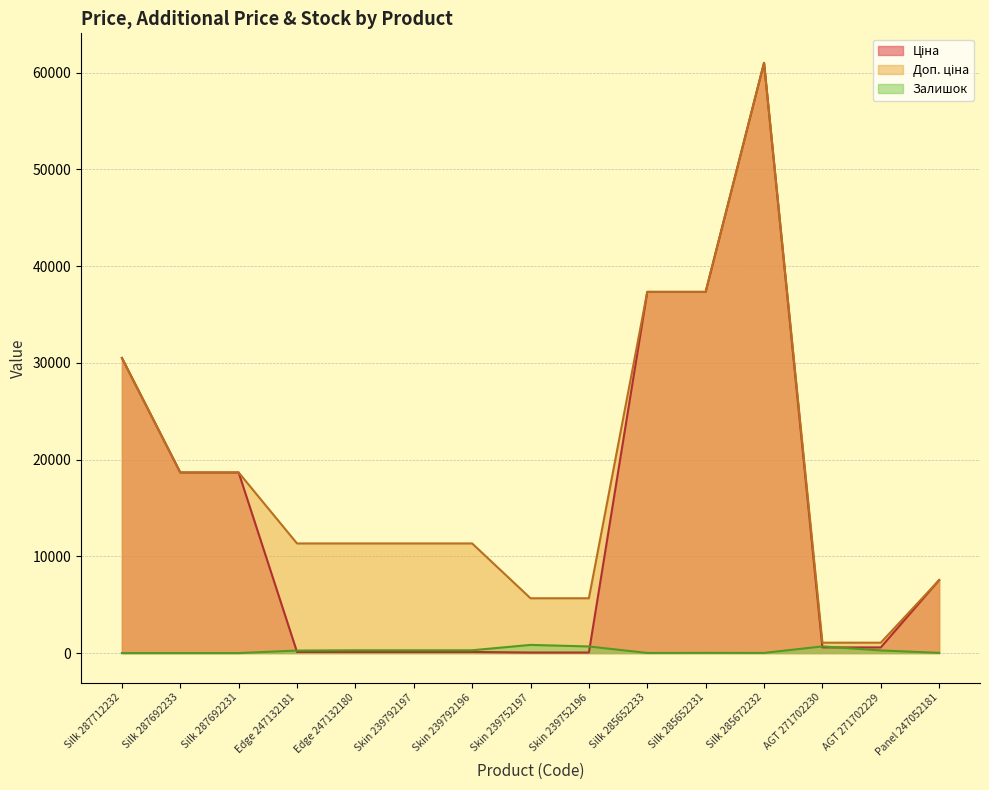

How many interior local peaks does the Ціна series have?

1